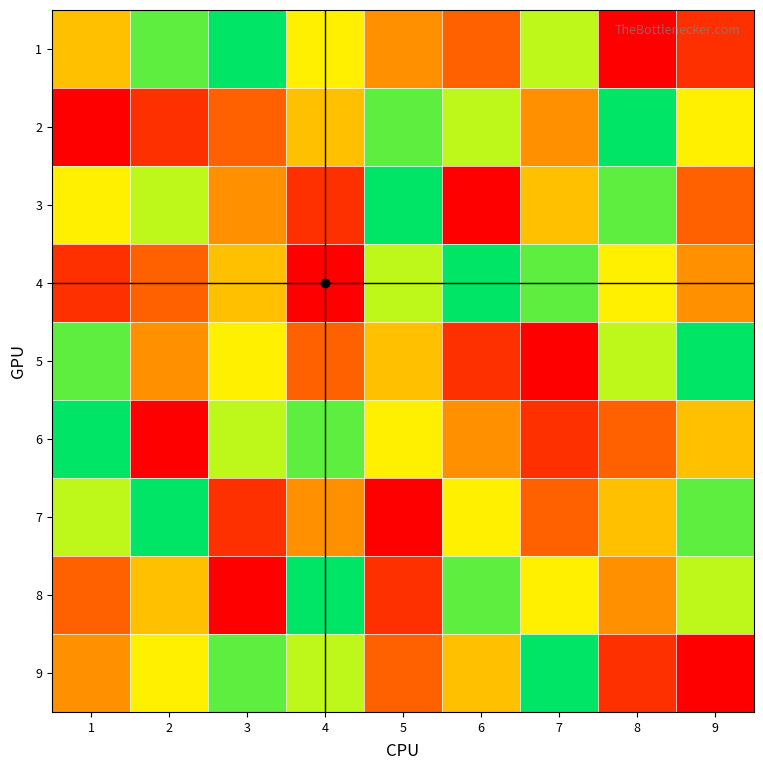

How many data points does each series have?

9